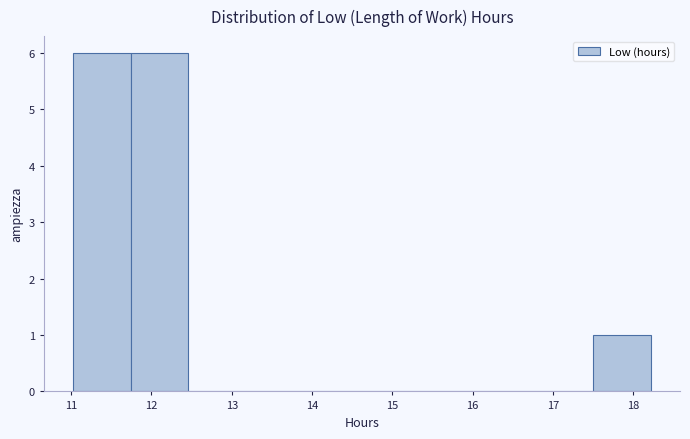

How tall is the bar that spans 17.50 to 18.22 on the x-axis? Neither the bar edges nor the heights are printed on the chart, so give them approximately, as read against the axes.

1